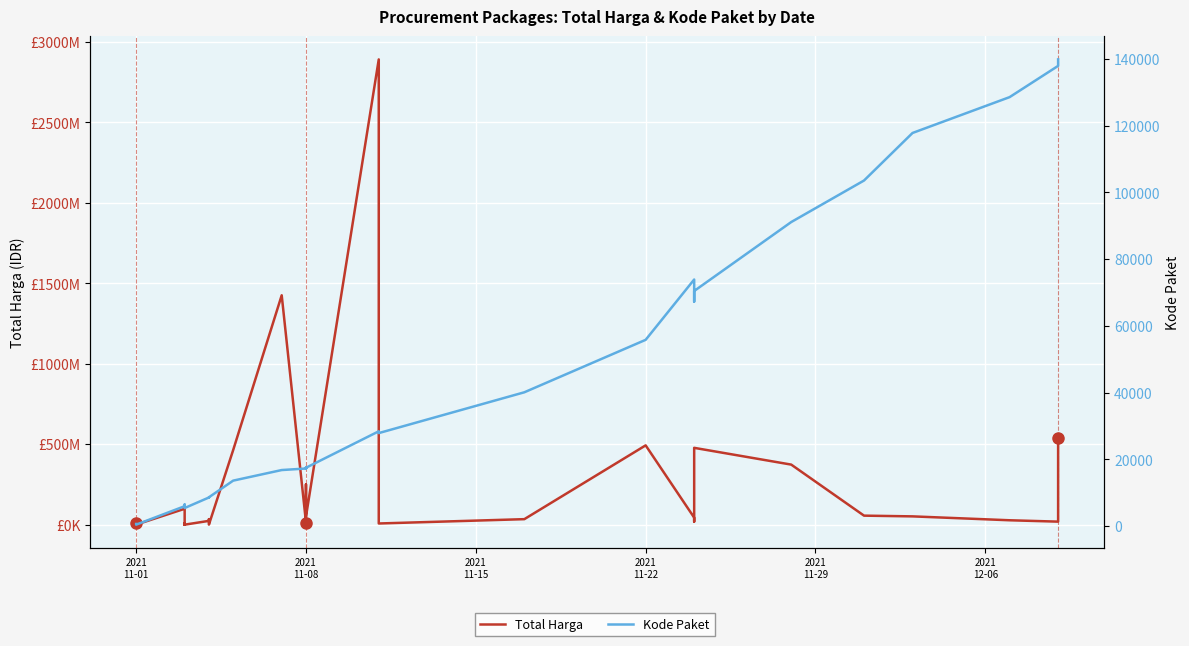

True or false: Kode Paket and Total Harga cross at least once.

False